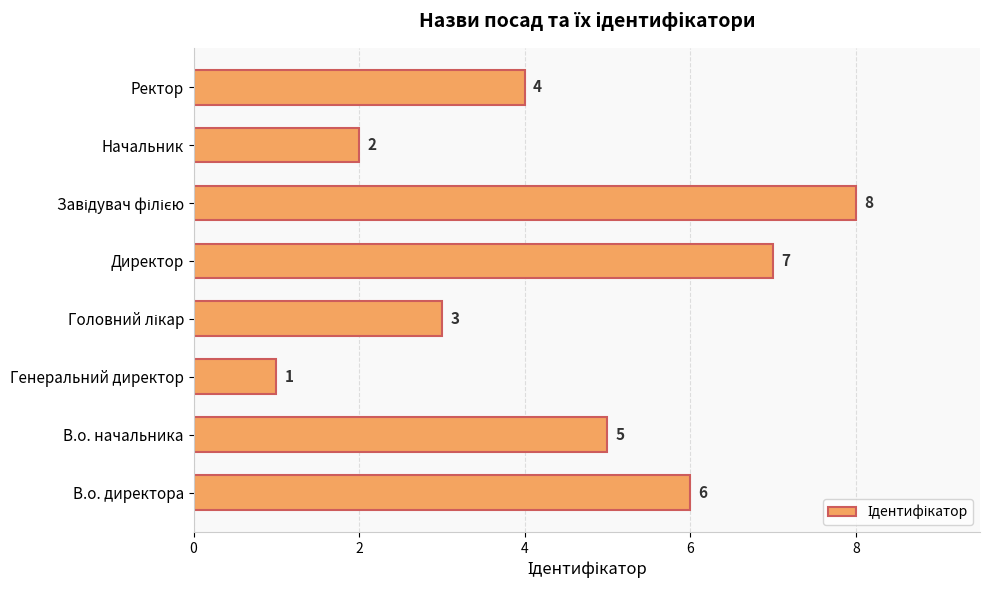

How many values are between 3 and 7?

5